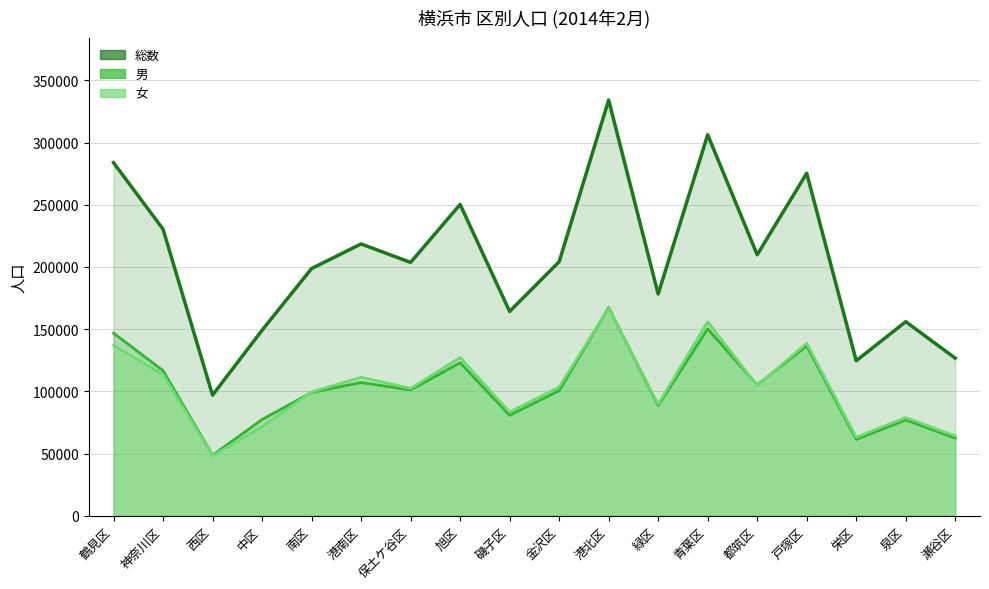

Which series has the largest total across all categories?

総数